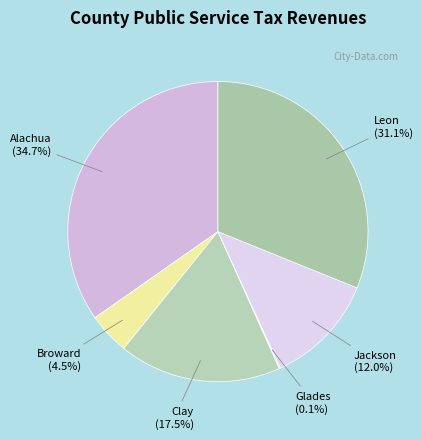

To the nearest percent, what is the difference between the Alachua and Leon slice percentages?

4%